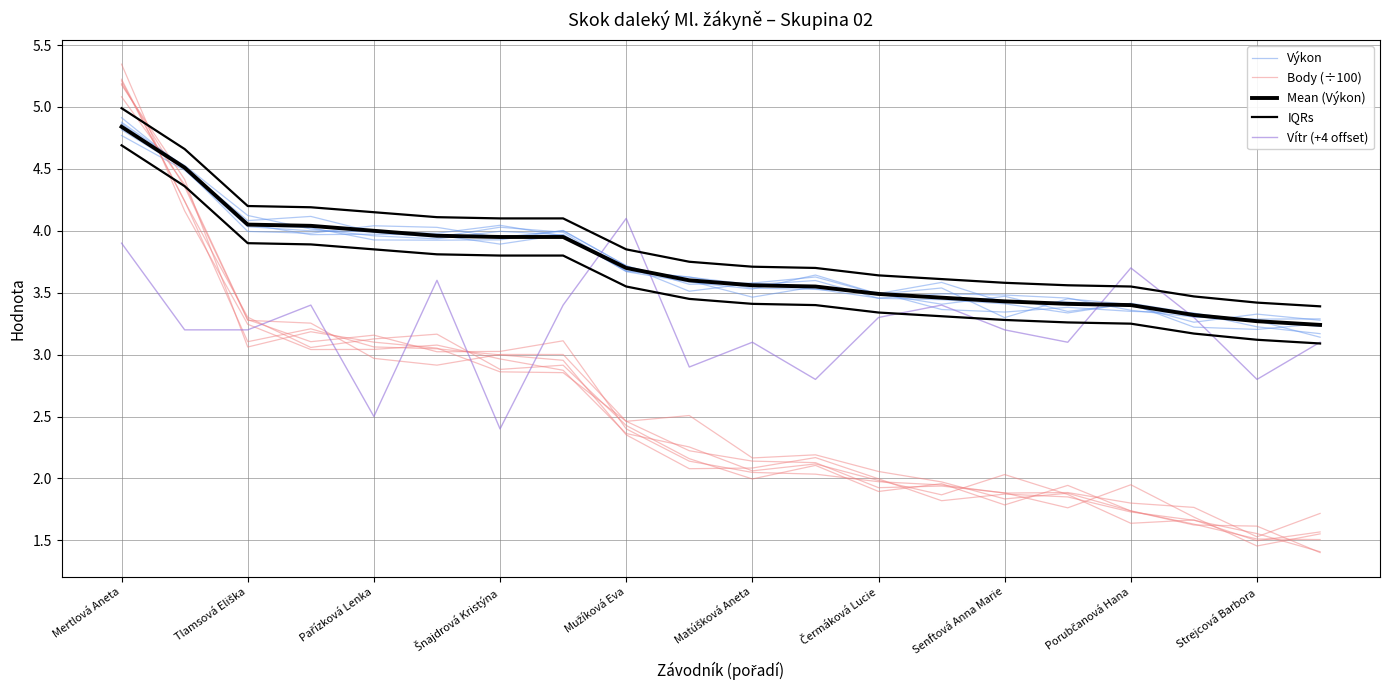

How many intersections are there between Výkon and Vítr (+4 offset)?

6